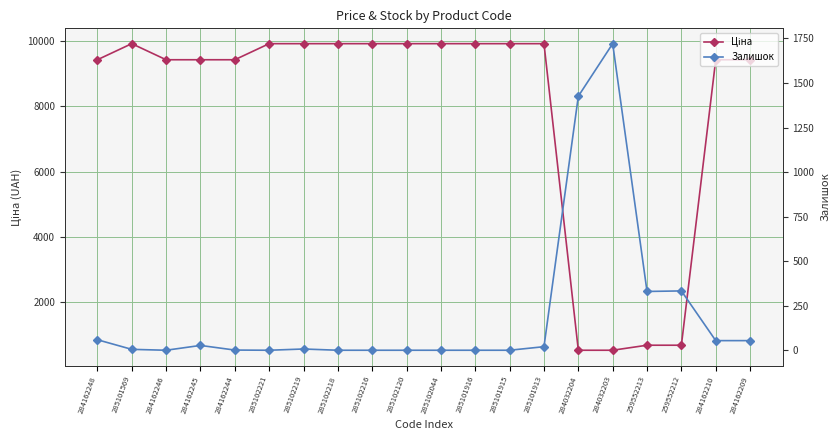

Does the chart have visible grid lines?

Yes